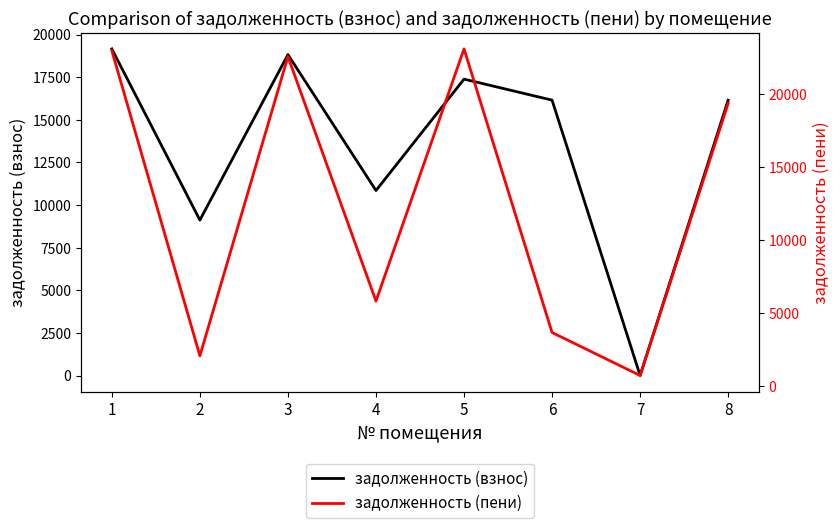

What is the difference between the maximum and minimum values in the задолженность (пени) series?

22369.1